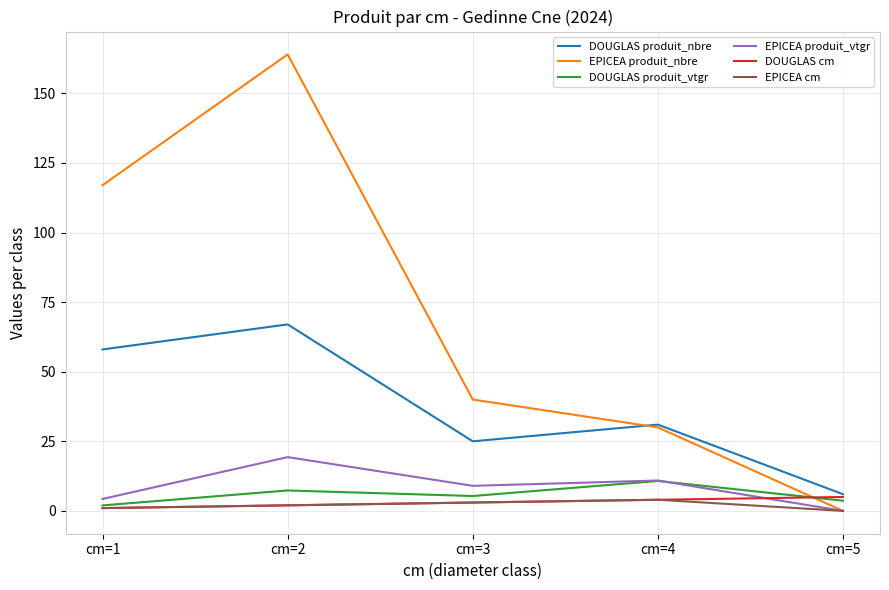

What is the greatest value displayed?

164.0